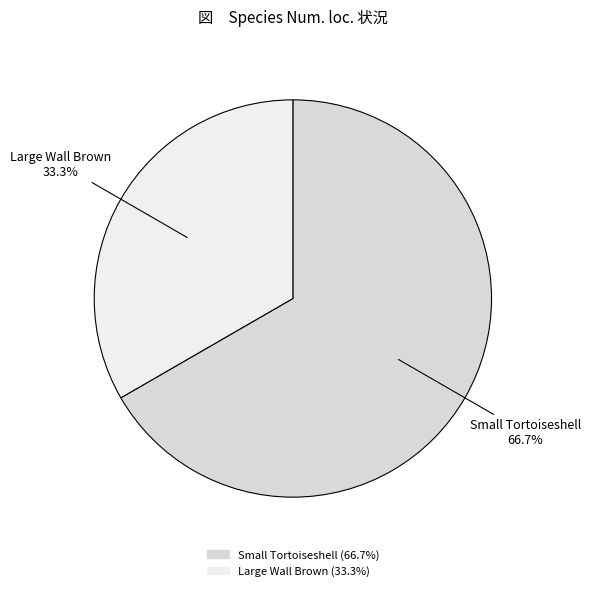

What is the ratio of the value at Large Wall Brown to the value at Small Tortoiseshell?

0.5